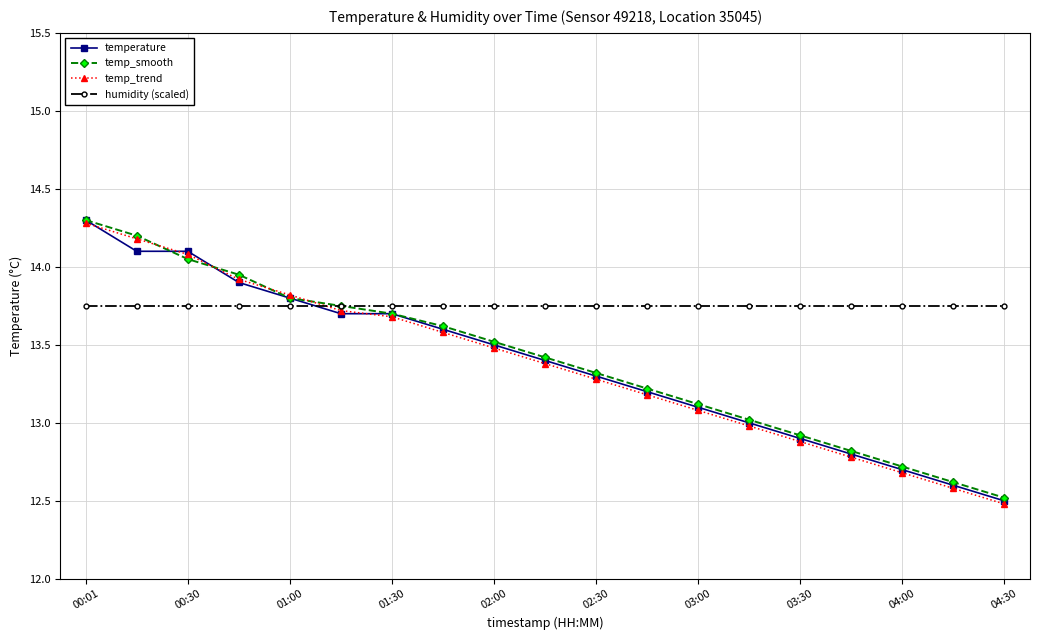

What is the greatest value displayed?

14.3